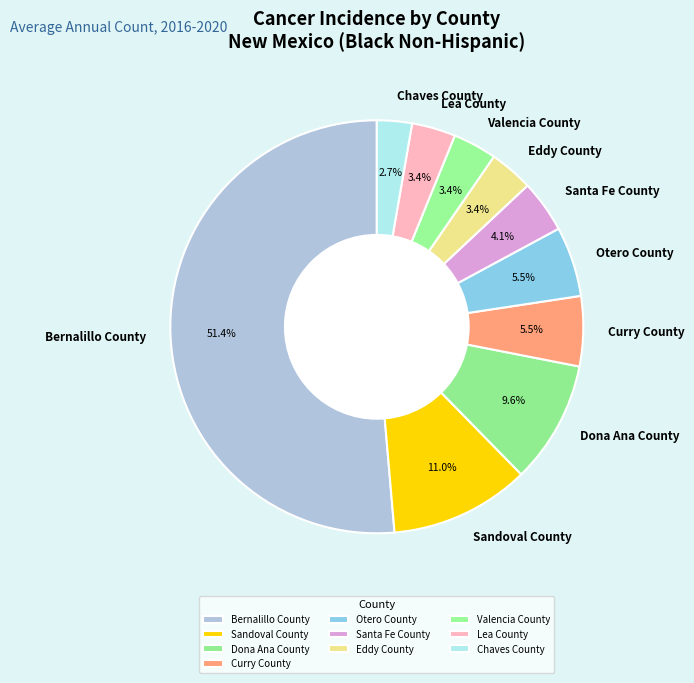

Approximately how many times larger is the value at Santa Fe County compared to Eddy County?

1.2